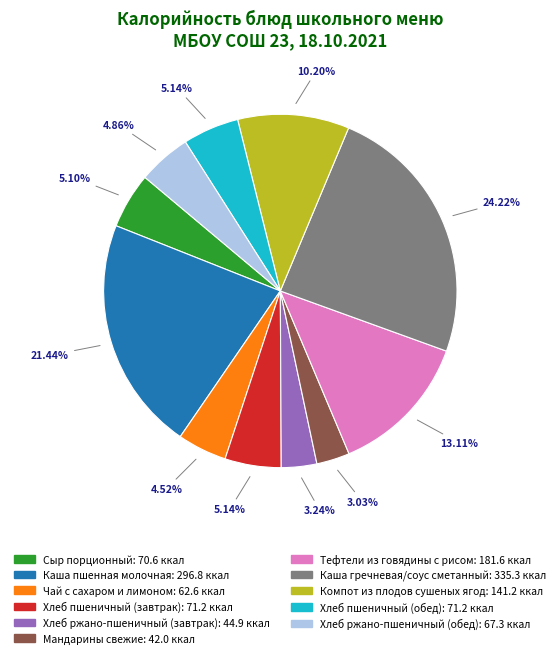

What is the ratio of the value at Хлеб пшеничный (завтрак) to the value at Сыр порционный?

1.0